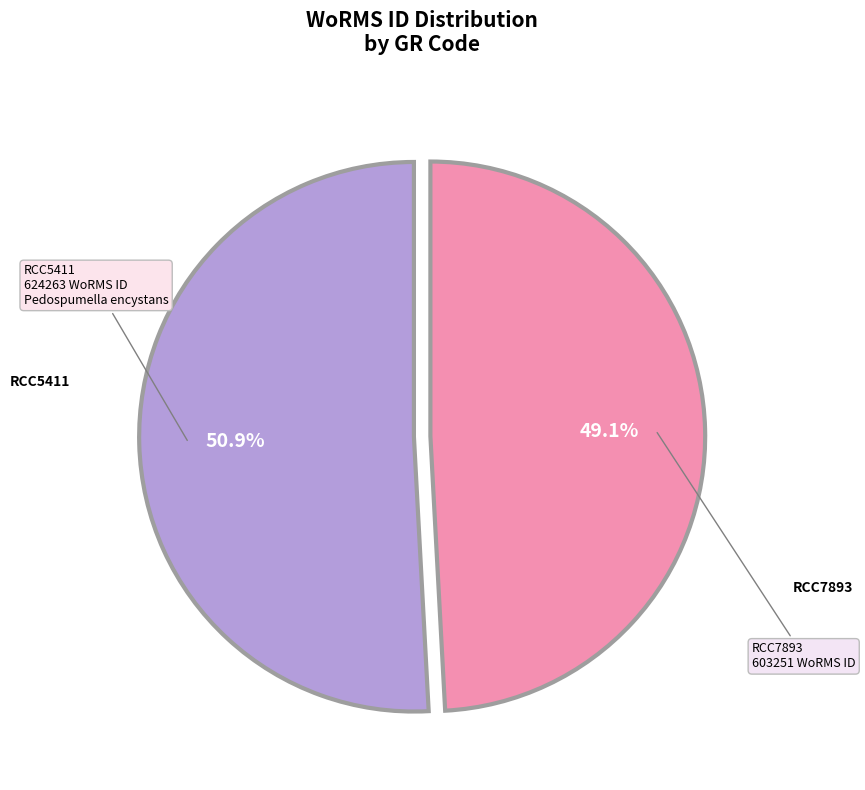

Is there a majority slice in this chart?

Yes